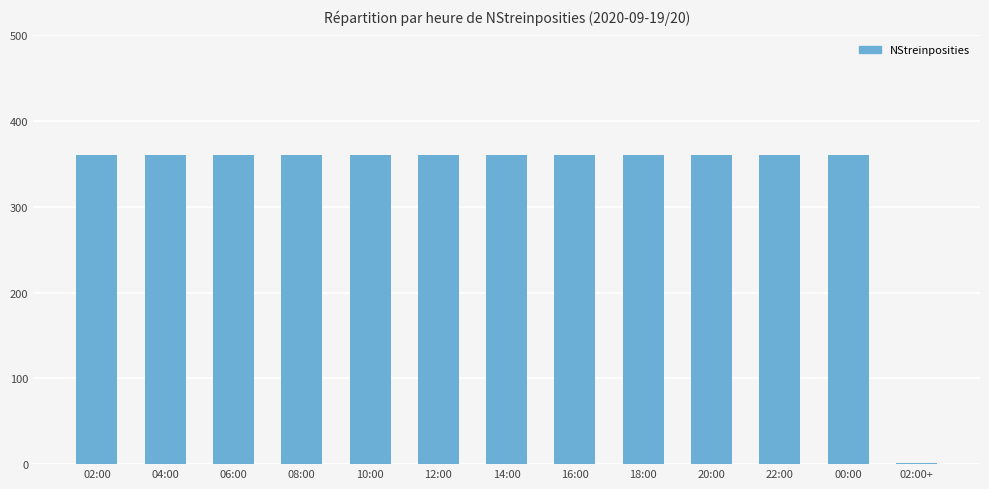

Is it true that the value at 06:00 is 360?

True